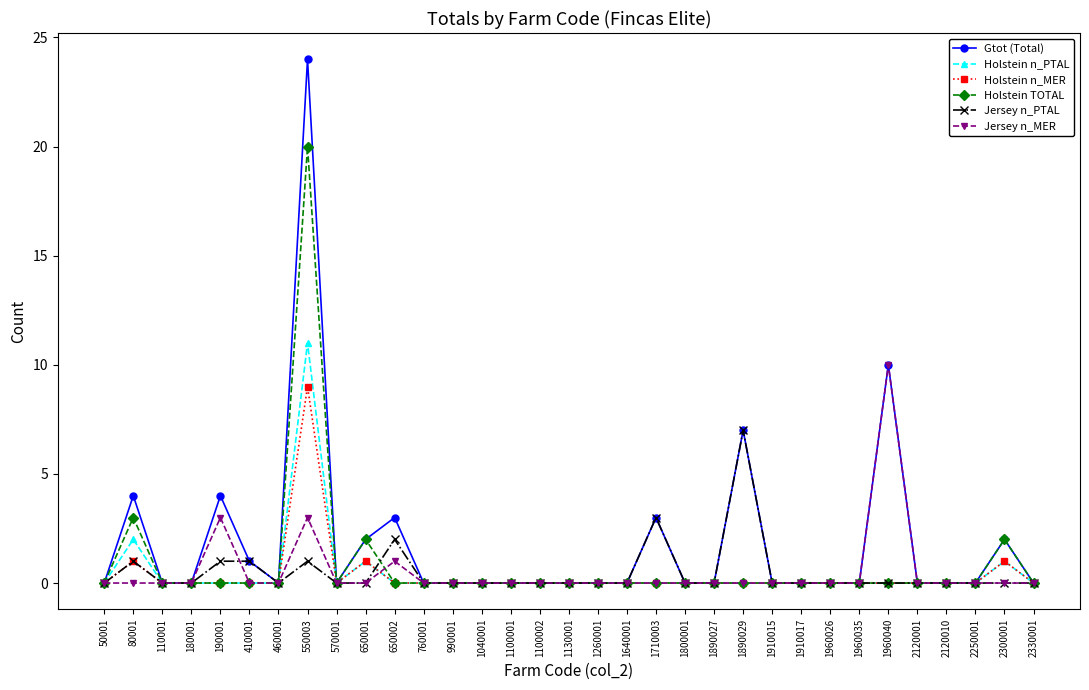

Which series changed the most between 1890029 and 2300001?

Jersey n_PTAL